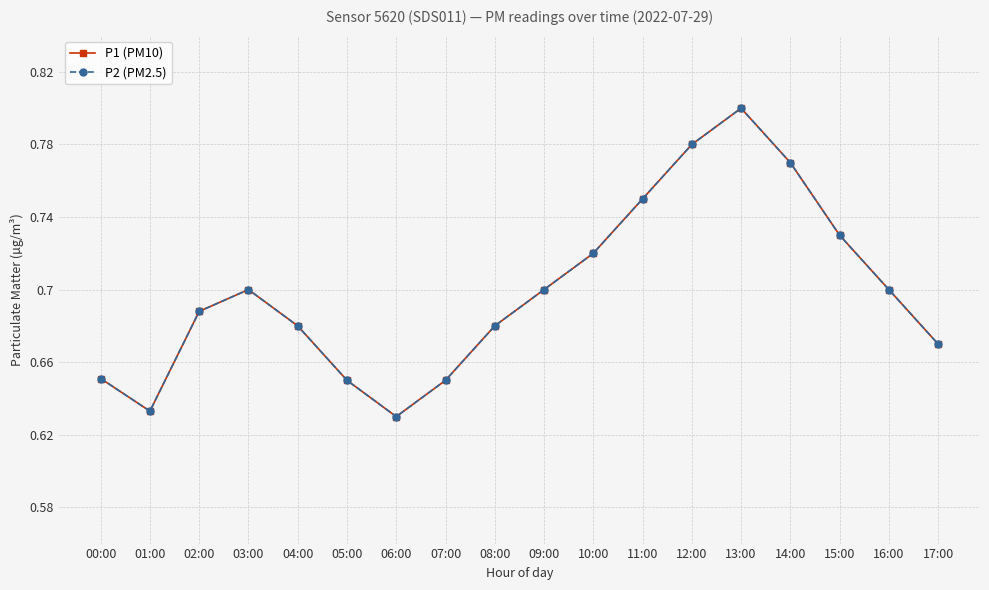

What position from the right is 06:00?

12